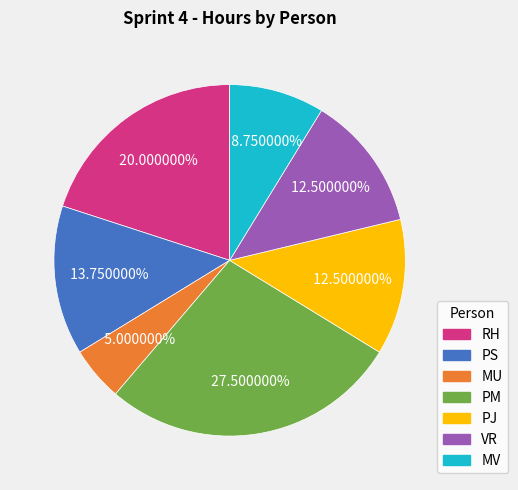

True or false: MU accounts for 5% of the total.

True